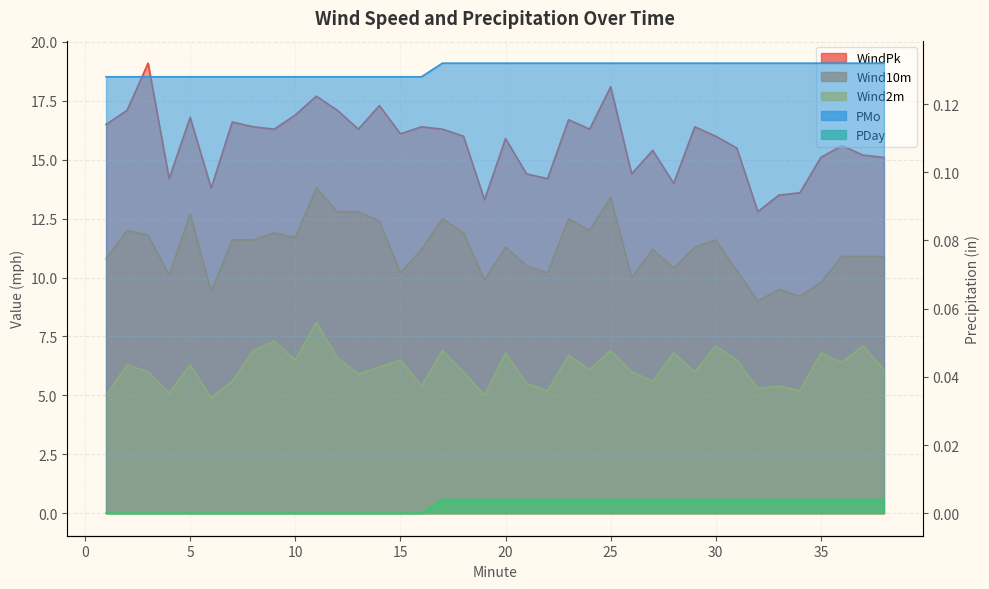

Reading left to right, list all the values displayed in this chart.

WindPk: 16.5	17.1	19.1	14.2	16.8	13.8	16.6	16.4	16.3	16.9	17.7	17.1	16.3	17.3	16.1	16.4	16.3	16.0	13.3	15.9	14.4	14.2	16.7	16.3	18.1	14.4	15.4	14.0	16.4	16.0	15.5	12.8	13.5	13.6	15.1	15.6	15.2	15.1
Wind10m: 10.8	12.0	11.8	10.1	12.7	9.4	11.6	11.6	11.9	11.7	13.8	12.8	12.8	12.4	10.2	11.2	12.5	11.9	9.9	11.3	10.5	10.2	12.5	12.0	13.4	10.0	11.2	10.4	11.3	11.6	10.3	9.0	9.5	9.2	9.8	10.9	10.9	10.9
Wind2m: 5.0	6.3	6.0	5.1	6.3	4.9	5.6	6.9	7.3	6.5	8.1	6.6	5.9	6.2	6.5	5.4	6.9	6.0	5.0	6.8	5.5	5.2	6.7	6.1	6.9	6.0	5.6	6.8	6.0	7.1	6.5	5.3	5.4	5.2	6.8	6.4	7.1	6.1
PDay: 0.1	0.1	0.1	0.1	0.1	0.1	0.1	0.1	0.1	0.1	0.1	0.1	0.1	0.1	0.1	0.1	0.1	0.1	0.1	0.1	0.1	0.1	0.1	0.1	0.1	0.1	0.1	0.1	0.1	0.1	0.1	0.1	0.1	0.1	0.1	0.1	0.1	0.1
PMo: 0.0	0.0	0.0	0.0	0.0	0.0	0.0	0.0	0.0	0.0	0.0	0.0	0.0	0.0	0.0	0.0	0.0	0.0	0.0	0.0	0.0	0.0	0.0	0.0	0.0	0.0	0.0	0.0	0.0	0.0	0.0	0.0	0.0	0.0	0.0	0.0	0.0	0.0